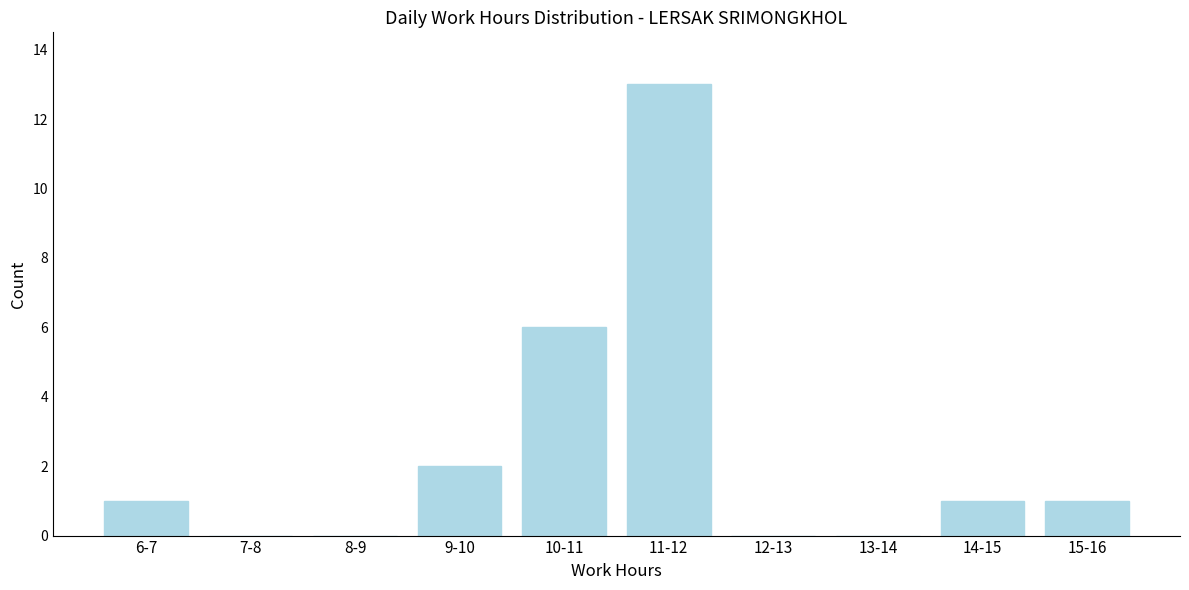

Reading left to right, list all the values displayed in this chart.

6-7=1	7-8=0	8-9=0	9-10=2	10-11=6	11-12=13	12-13=0	13-14=0	14-15=1	15-16=1